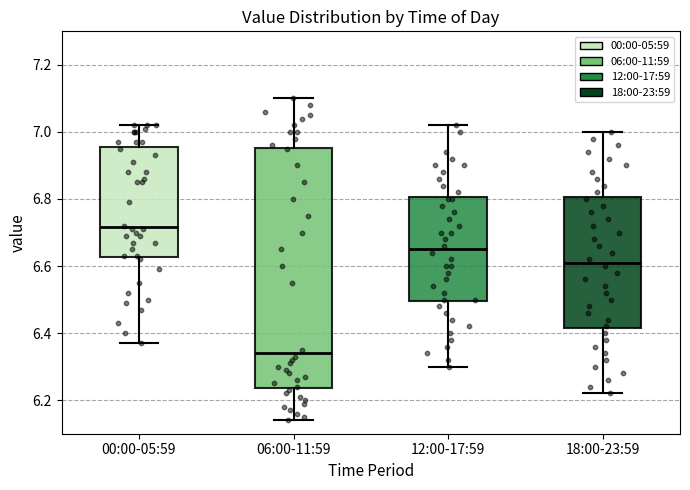

Comparing the boxes themselves (not the whiskers), which one is the tallest?

06:00-11:59